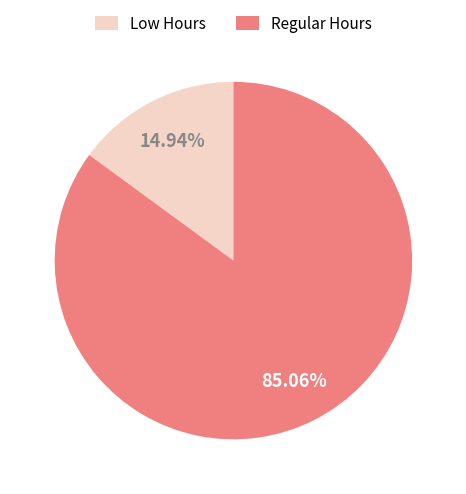

Between Low Hours and Regular Hours, which is larger?

Regular Hours